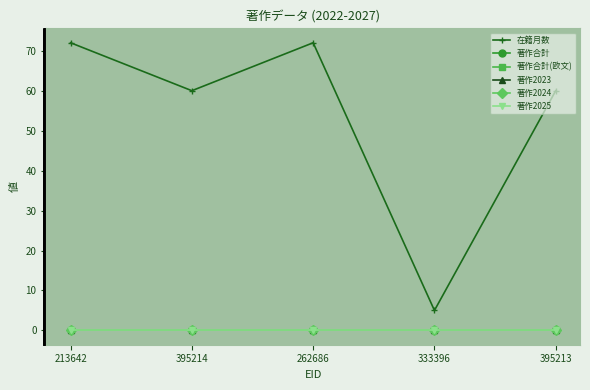

True or false: 著作合計(欧文) has more than 1 points higher than both neighbors.

False